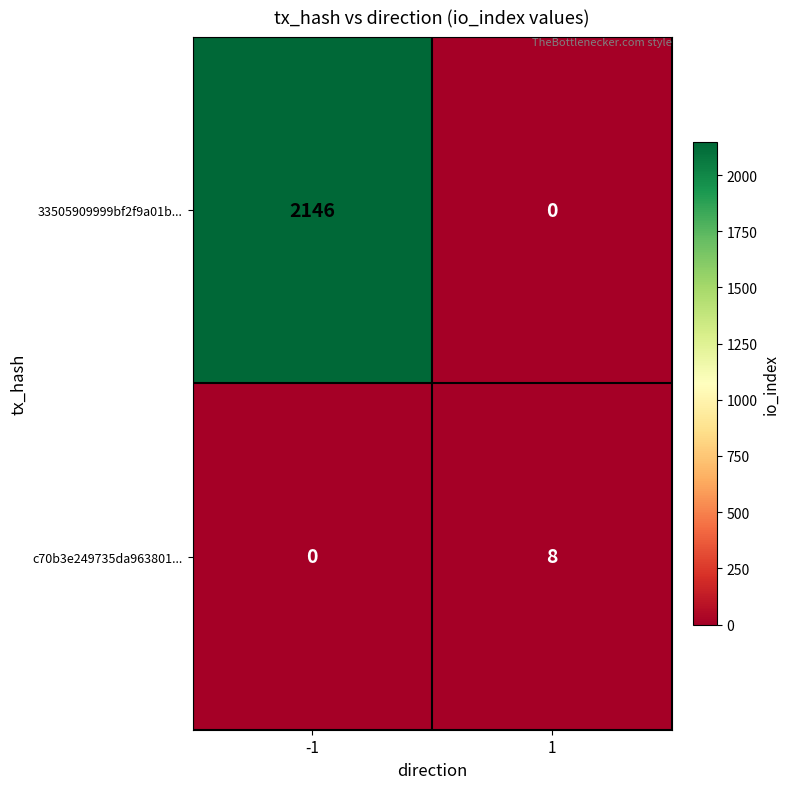

How many series are shown in this chart?

2